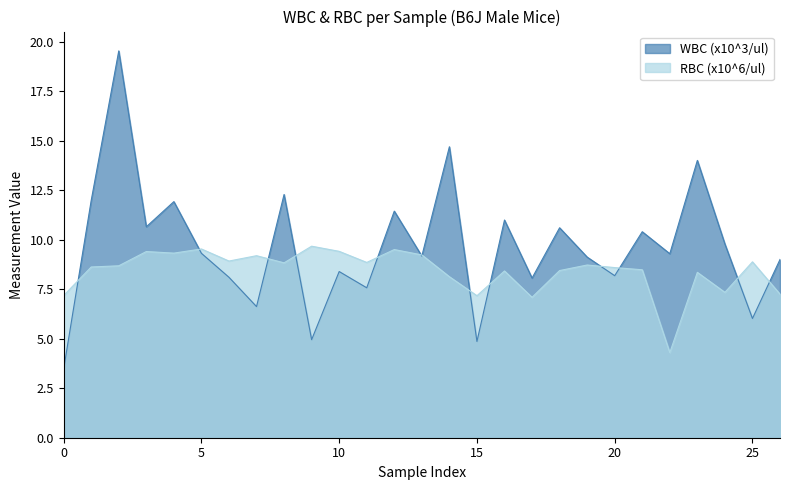

At which category is the sum across all series the highest?

2